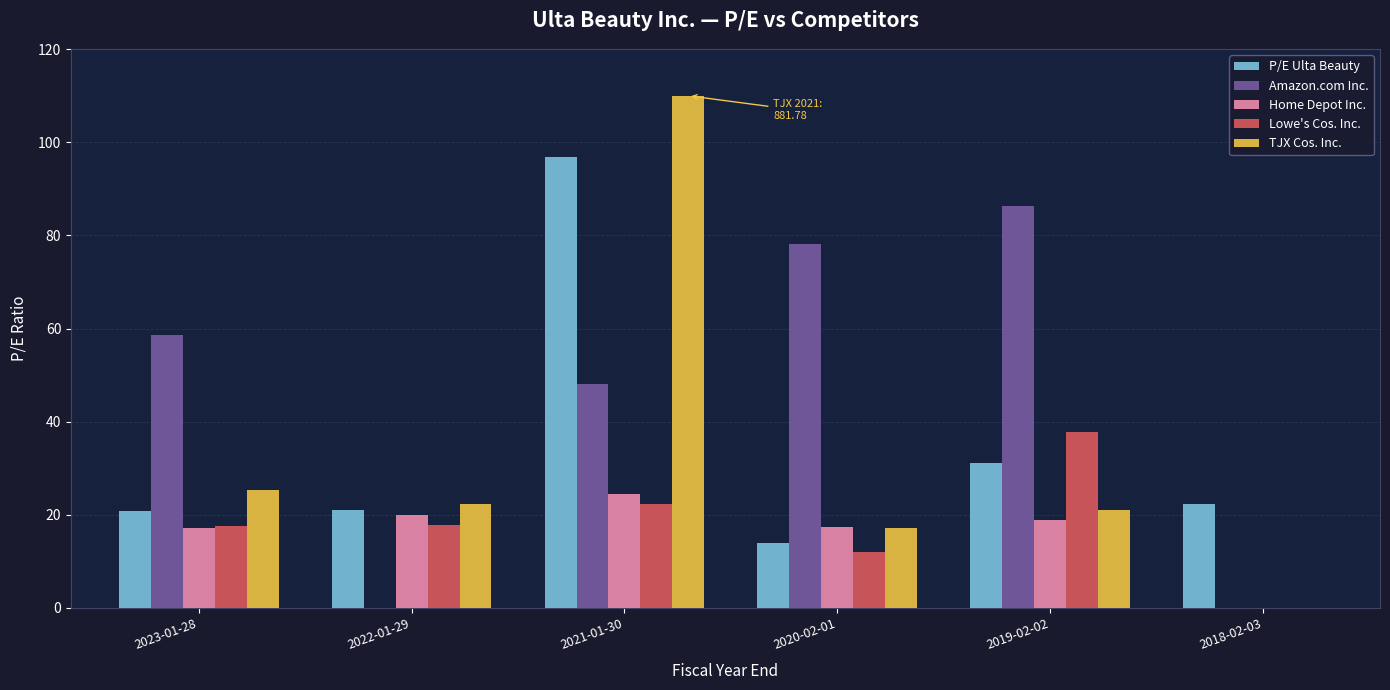

Where is P/E Ulta Beauty nearest to the value 55?

2019-02-02